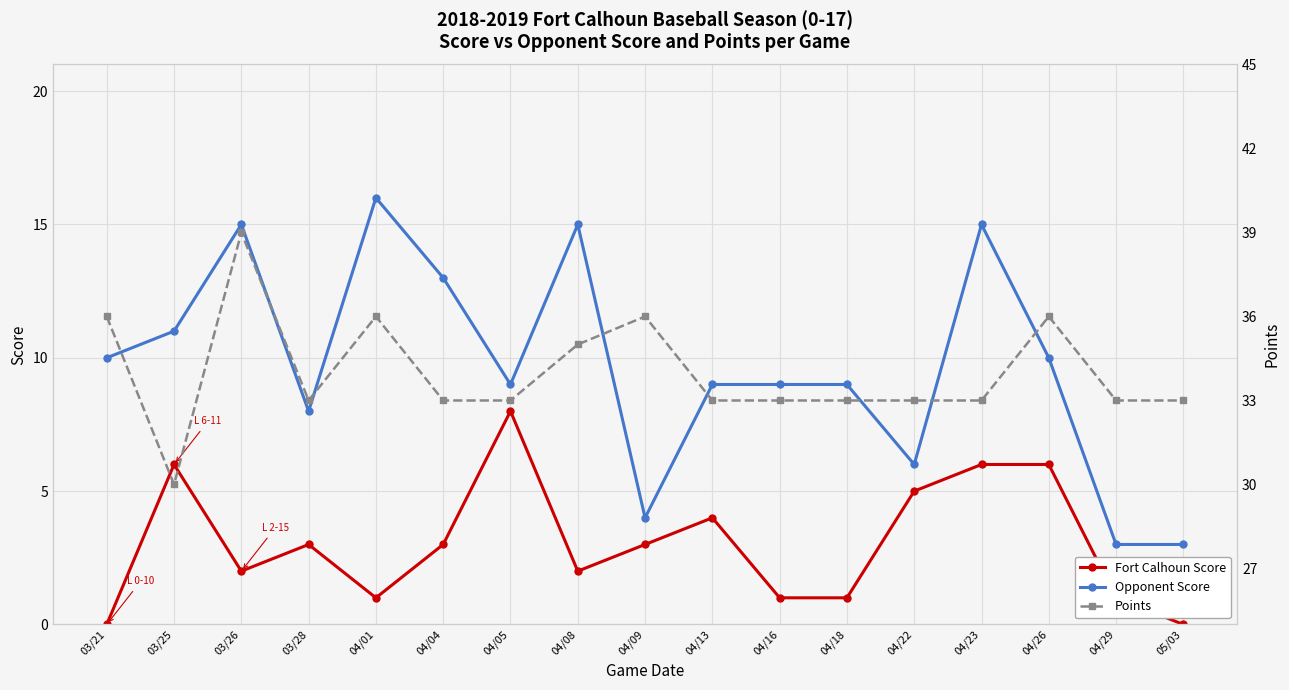

True or false: Fort Calhoun Score and Opponent Score cross at least once.

False